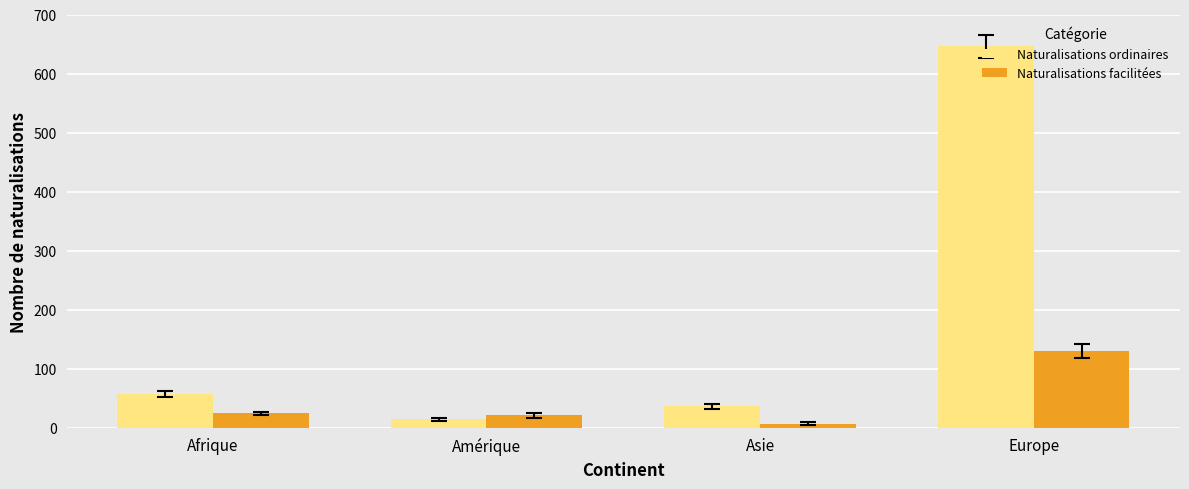

What is the minimum value for Naturalisations ordinaires?

14